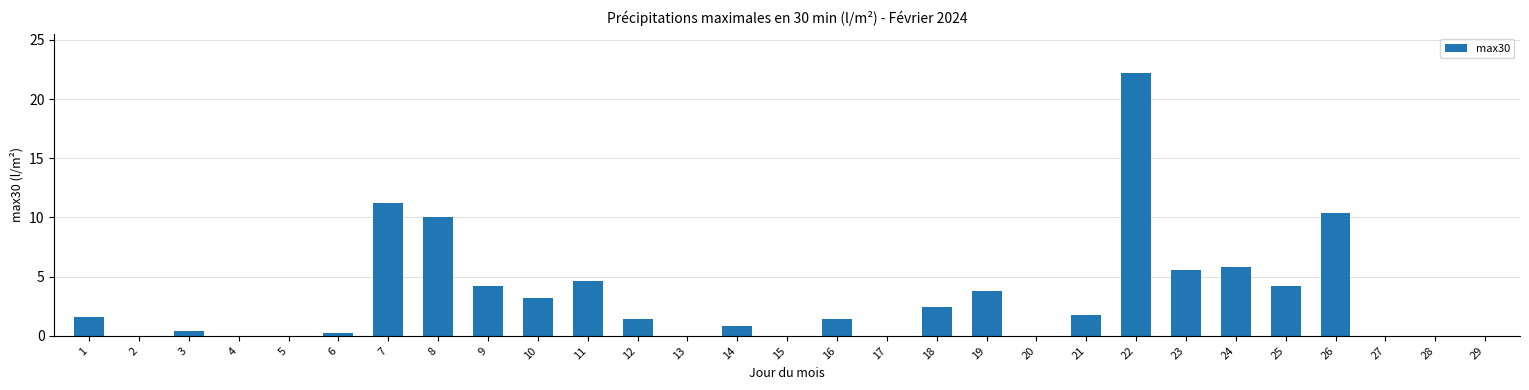

The chart shows a value of 15.4 at 26. True or false?

False